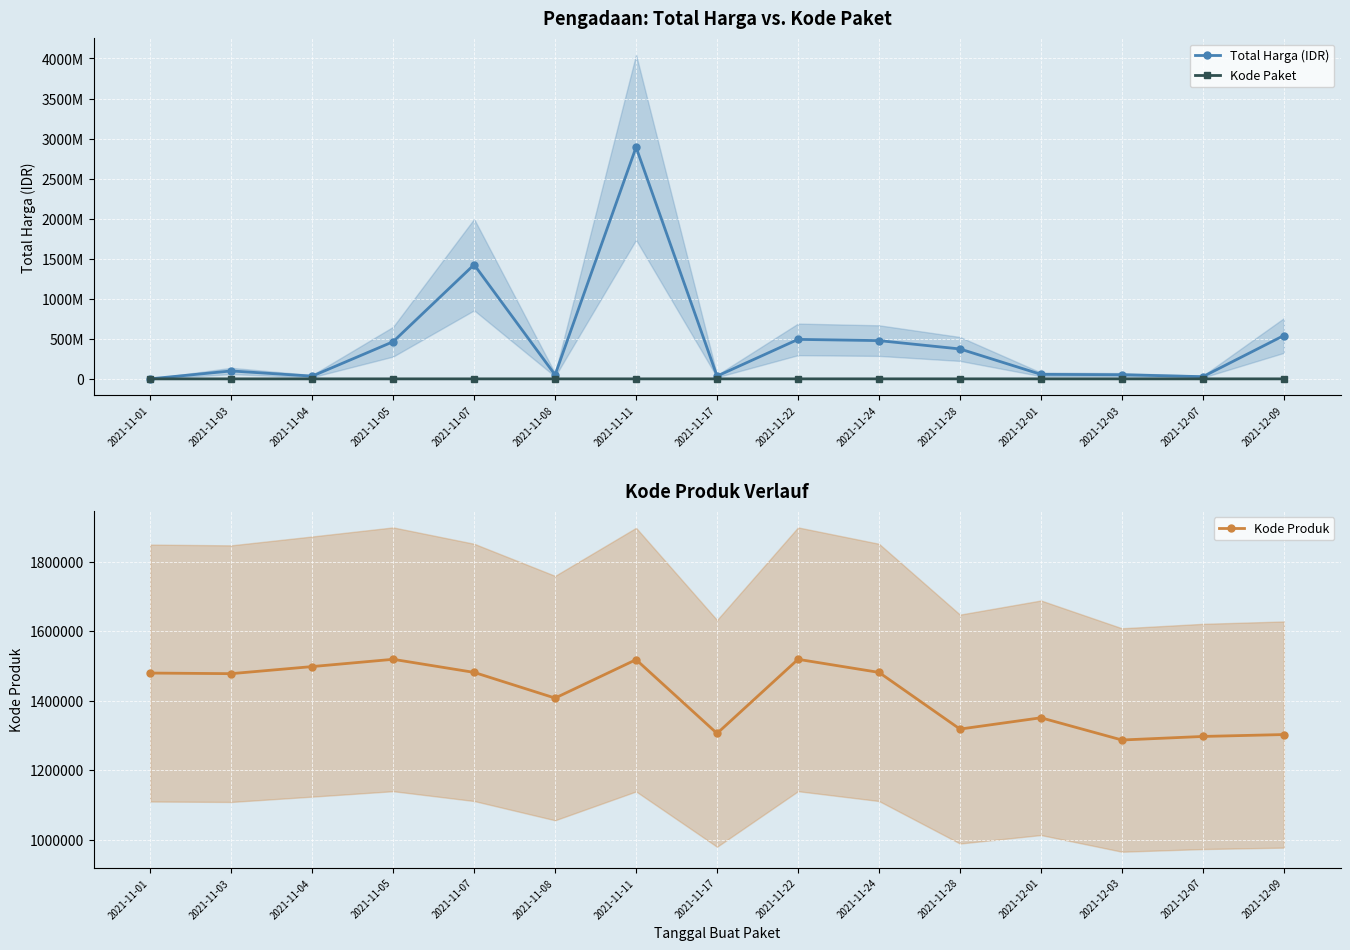

How many values in the Kode Paket series exceed 40112?

7